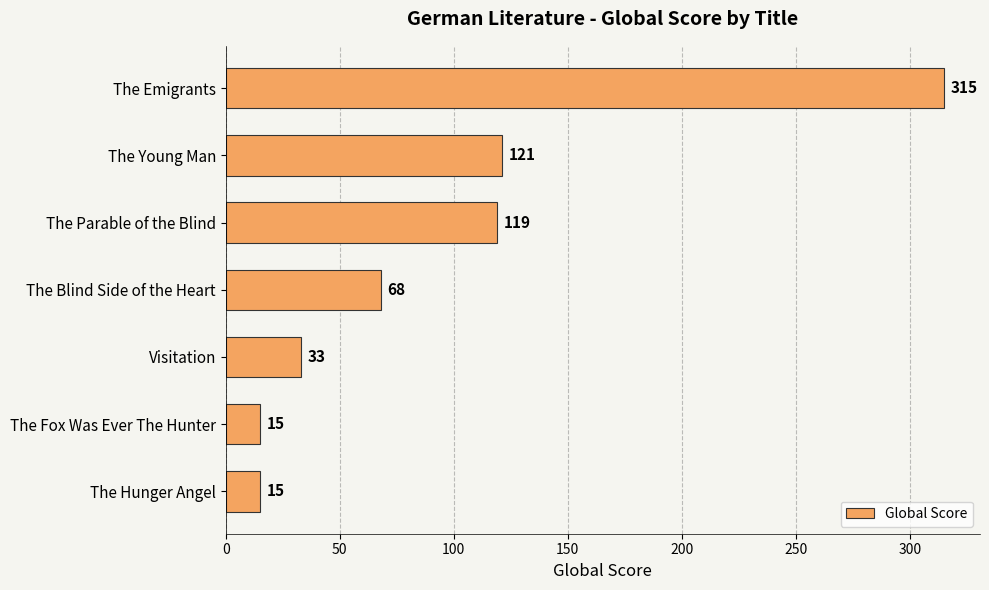

Which label corresponds to the largest value in the chart?

The Emigrants